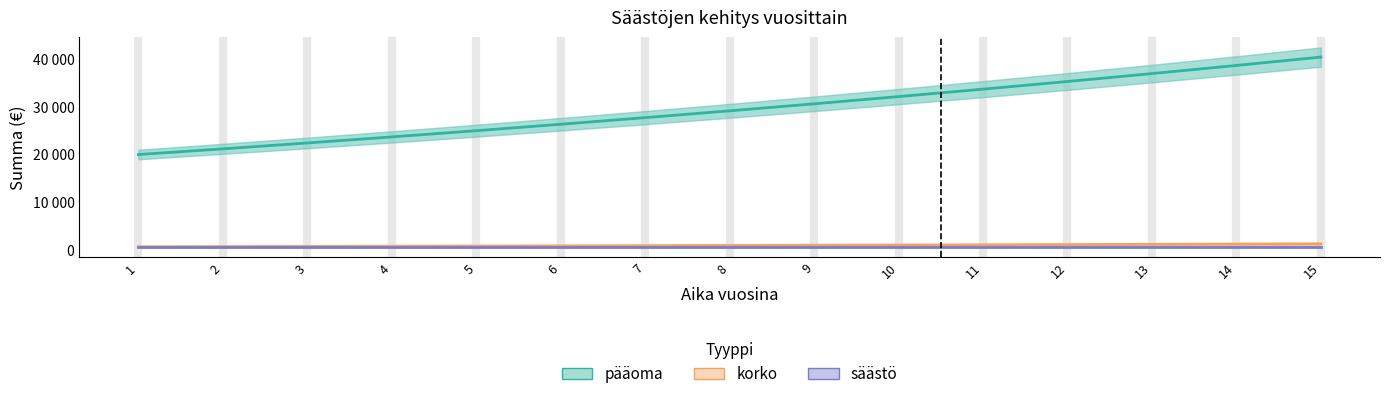

What is the spread (max minus min) of values at 8?

28595.0